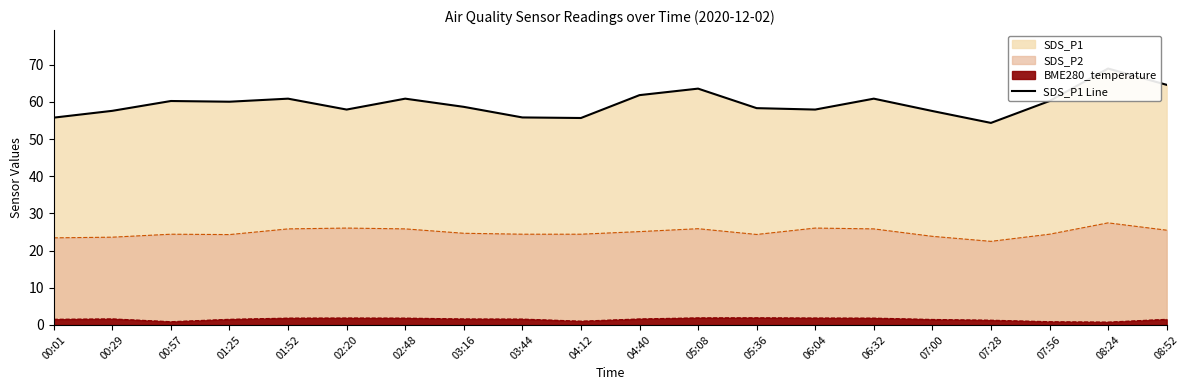

Reading left to right, list all the values displayed in this chart.

55.8	57.6	60.2	60.0	60.9	57.9	60.9	58.6	55.8	55.6	61.8	63.5	58.3	57.9	60.9	57.5	54.3	60.2	69.0	64.6